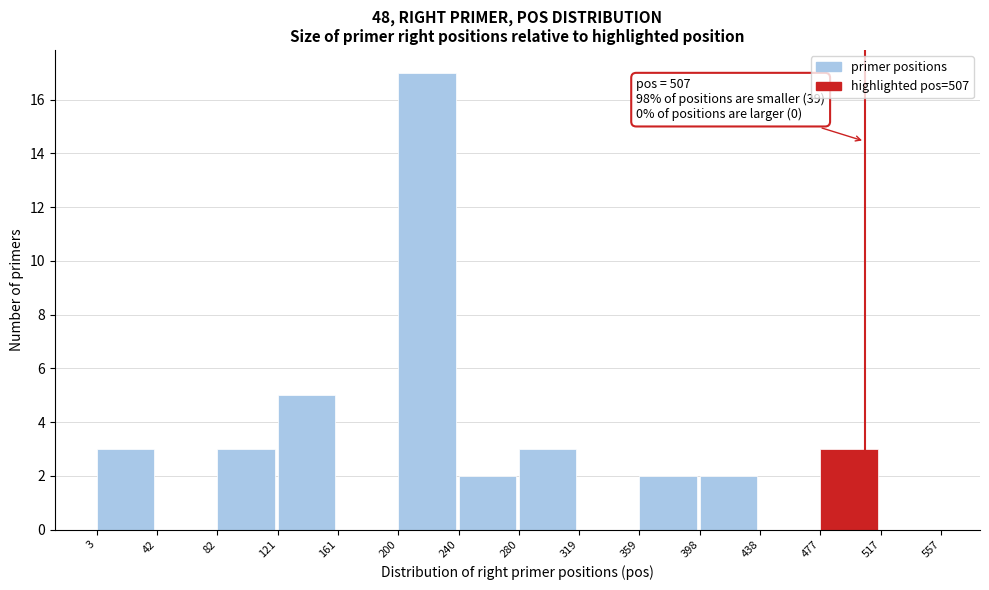

Which range on the x-axis has the tallest bar?

200 to 240